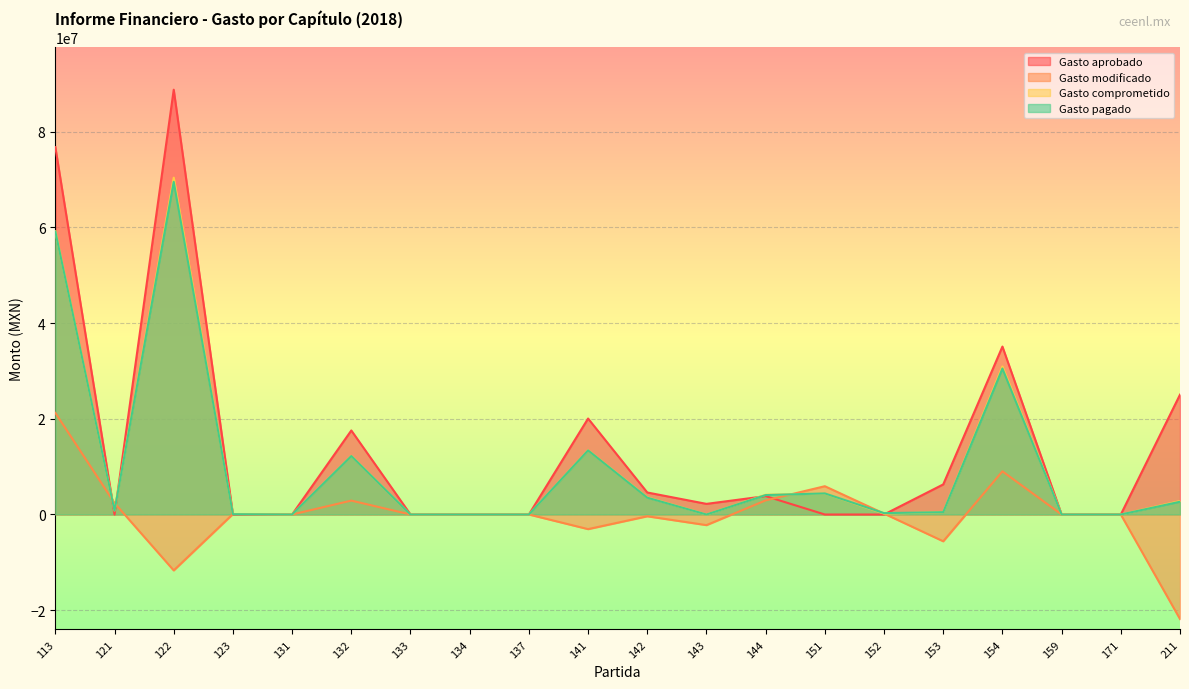

What is the sum of all Gasto modificado values?

-76641.5